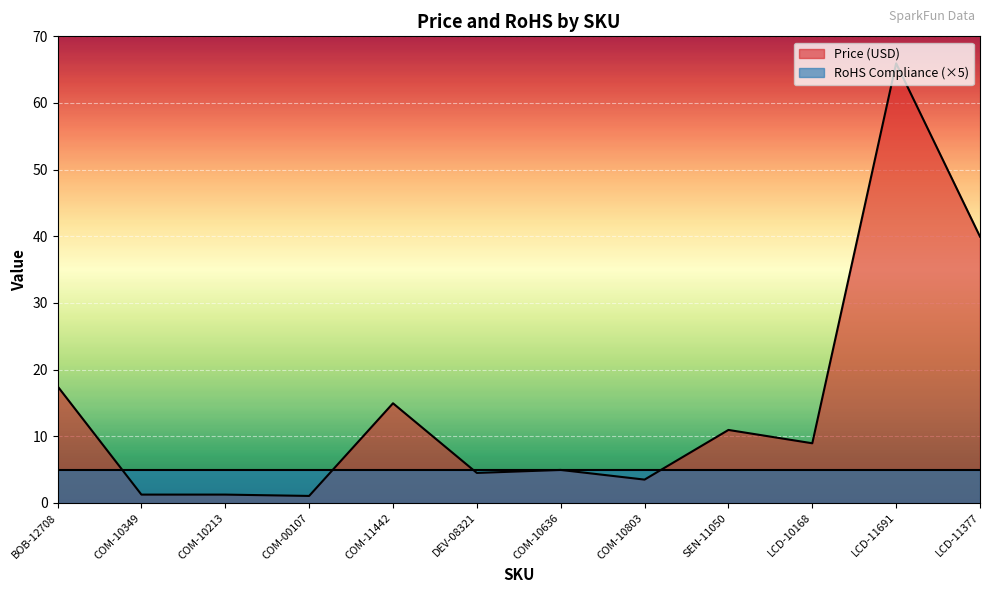

Rank the categories by value from lowest to highest.

COM-00107, COM-10349, COM-10213, COM-10803, DEV-08321, COM-10636, LCD-10168, SEN-11050, COM-11442, BOB-12708, LCD-11377, LCD-11691